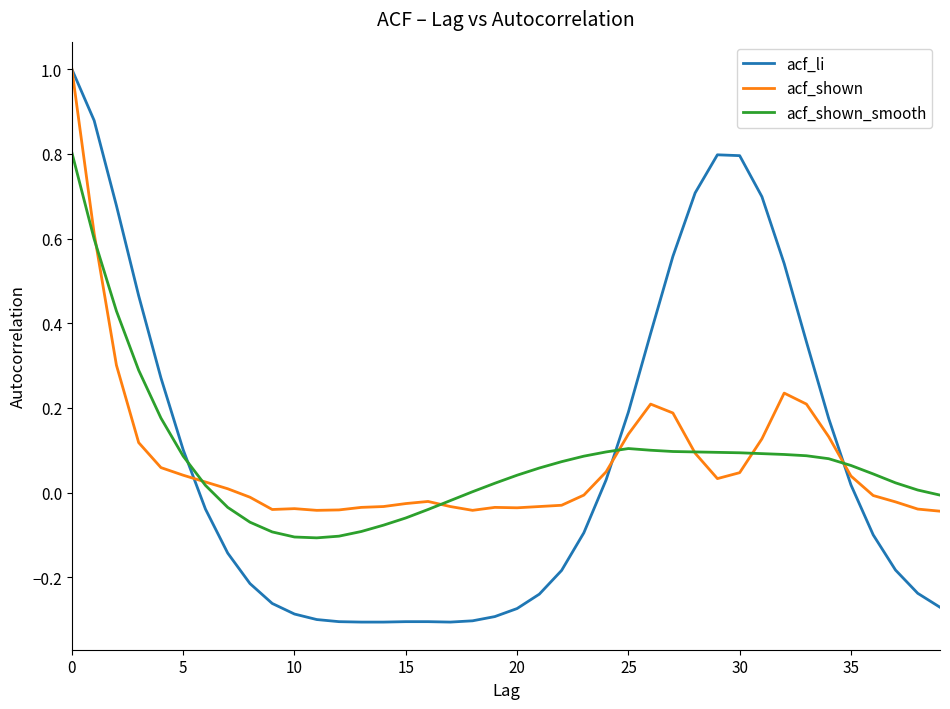

What is the maximum value shown in the chart?

1.0